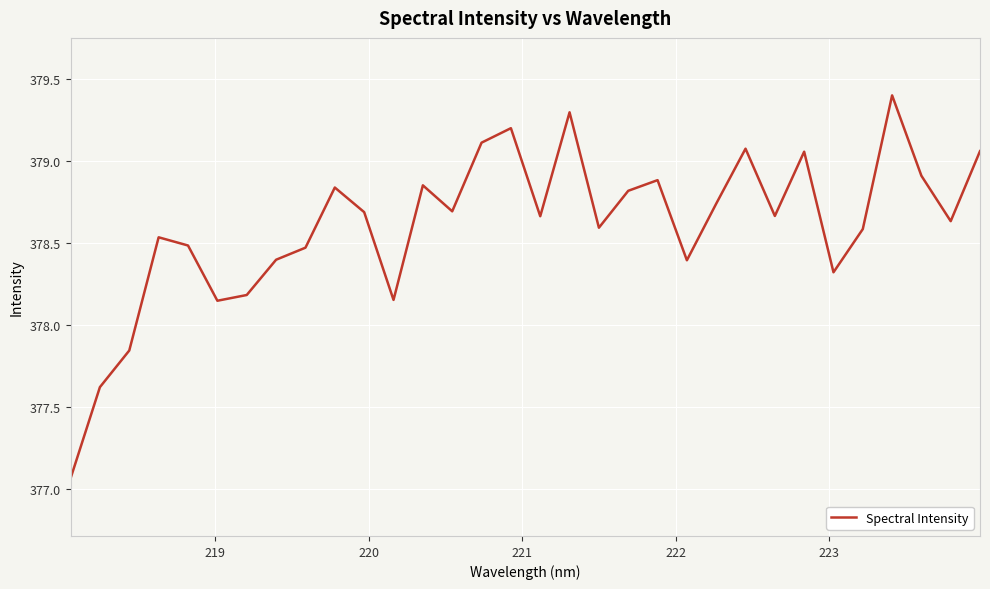

Does the chart have visible grid lines?

Yes